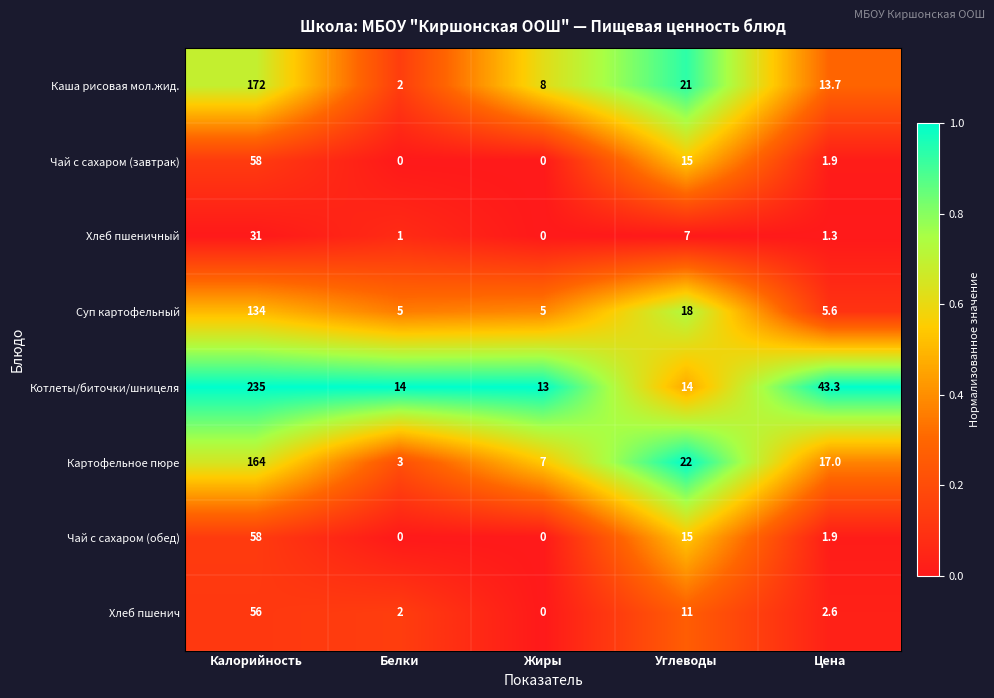

Which series has the largest range (max minus min)?

Котлеты/биточки/шницеля